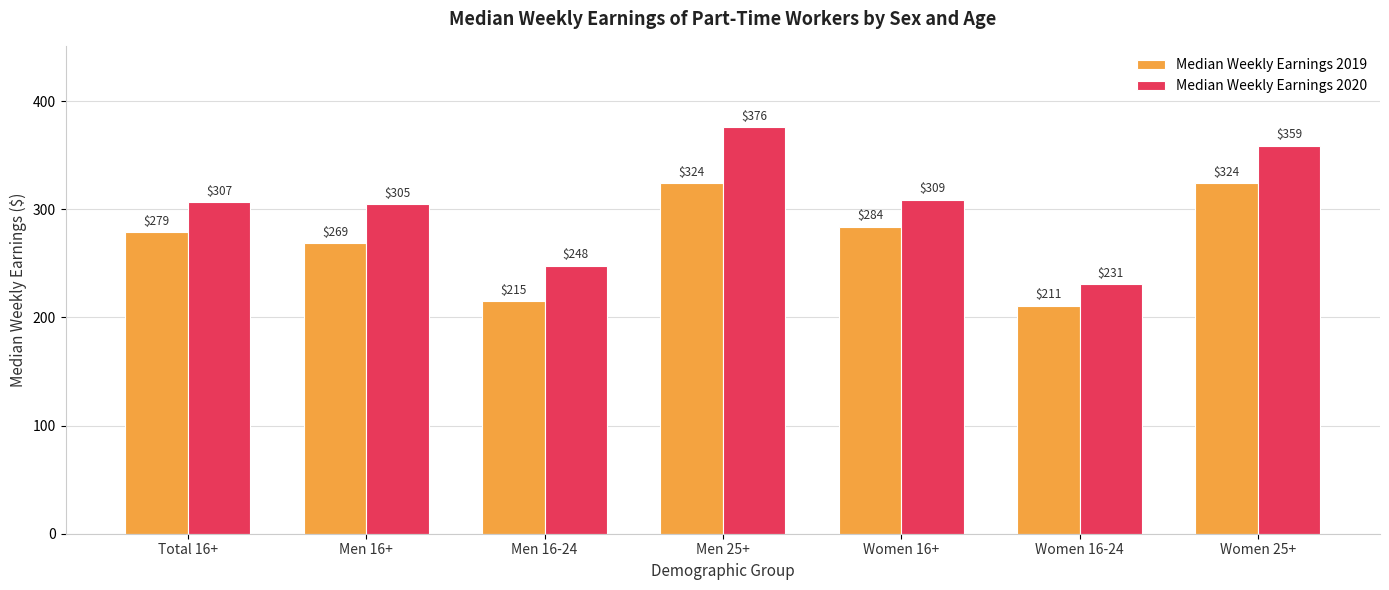

At which category is the sum across all series the highest?

Men 25+